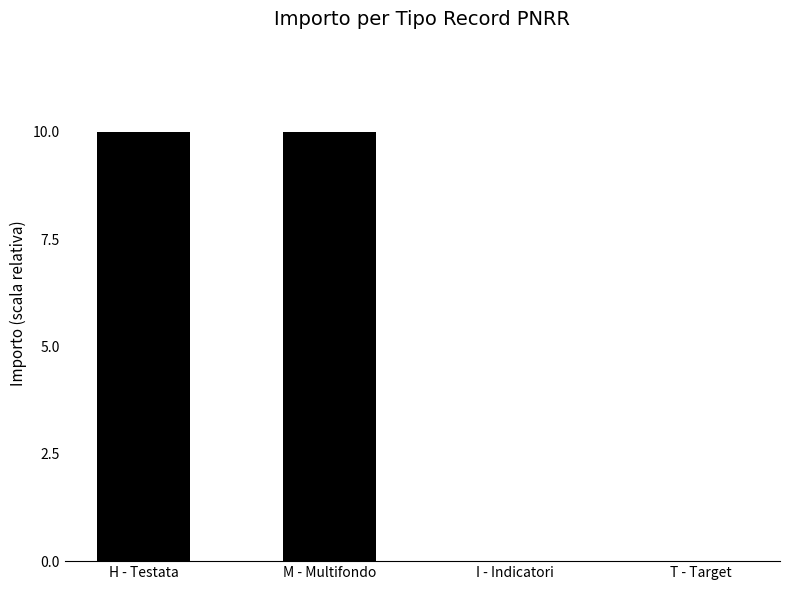

Which has a higher value, M - Multifondo or I - Indicatori?

M - Multifondo